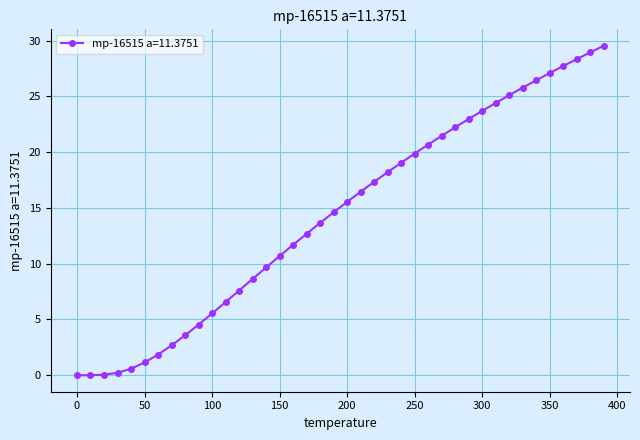

How many values exceed 15?

20